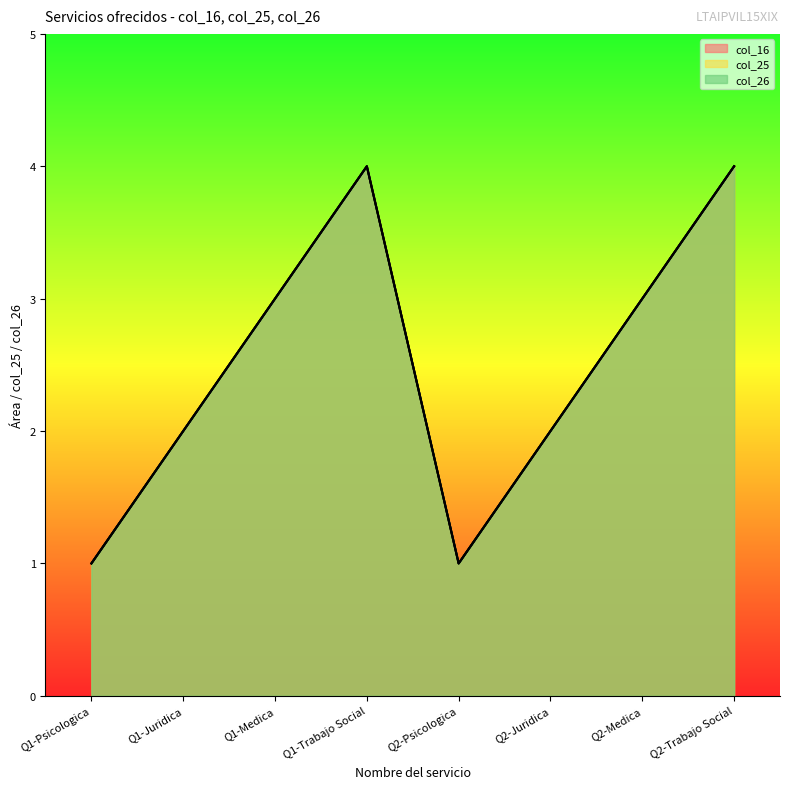

What is the difference between the maximum and minimum values in the col_25 series?

3